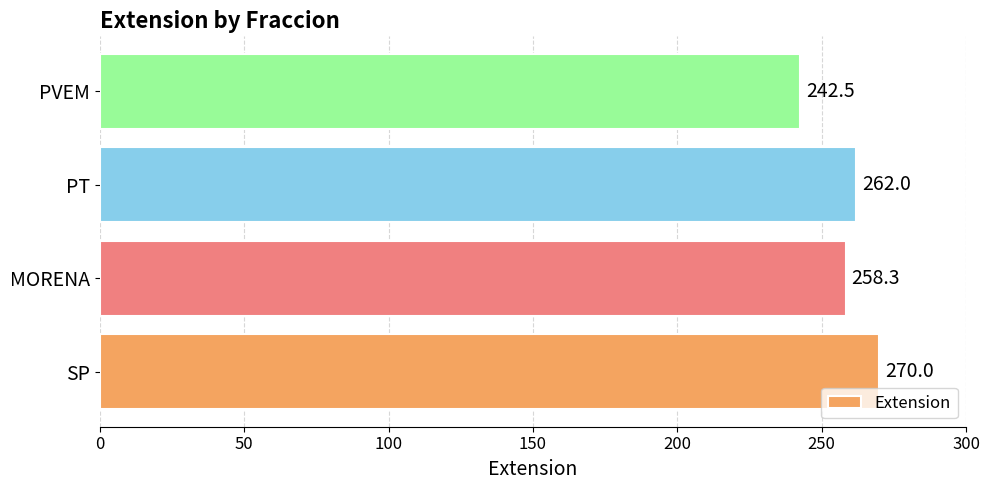

The value at SP is 384.1. True or false?

False